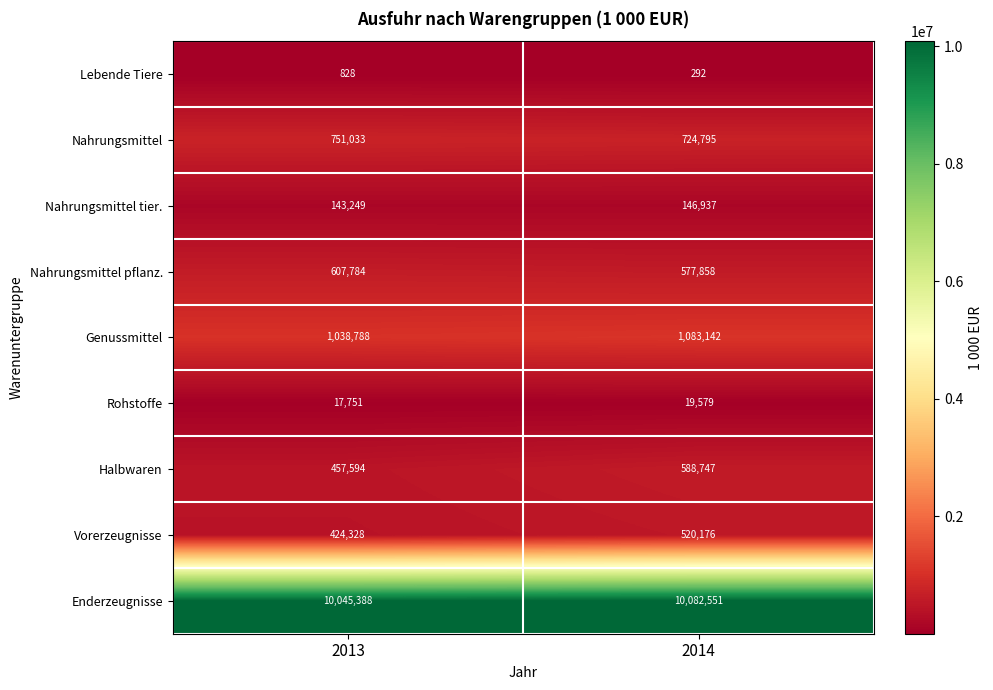

Which series changed the most between 2013 and 2014?

Halbwaren